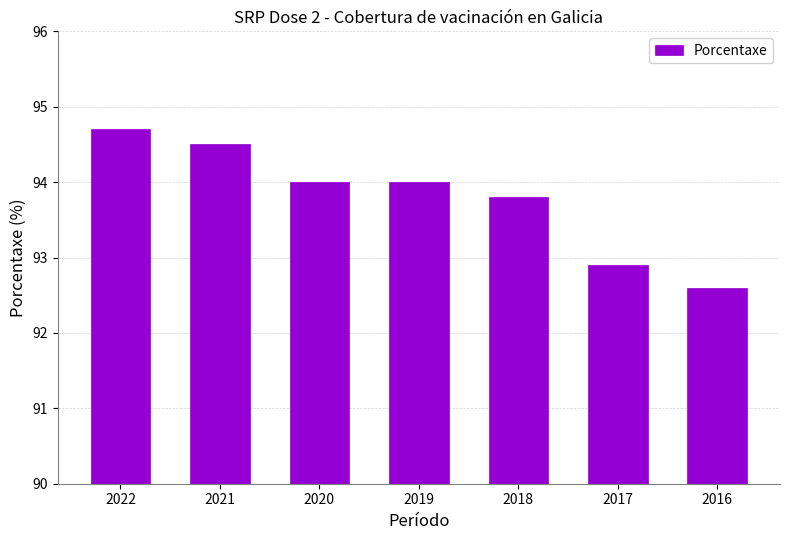

Approximately how many times larger is the value at 2020 compared to 2019?

1.0